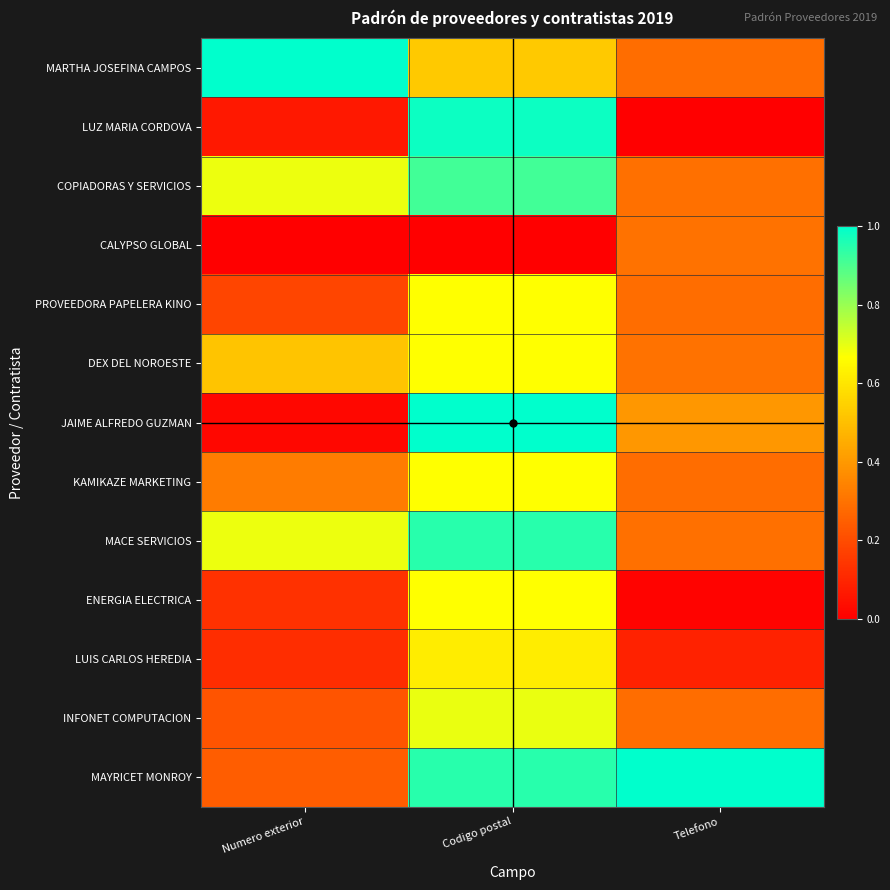

List the series in order of their peak value, highest first.

MARTHA JOSEFINA CAMPOS, JAIME ALFREDO GUZMAN, MAYRICET MONROY, LUZ MARIA CORDOVA, MACE SERVICIOS, COPIADORAS Y SERVICIOS, INFONET COMPUTACION, PROVEEDORA PAPELERA KINO, DEX DEL NOROESTE, KAMIKAZE MARKETING, ENERGIA ELECTRICA, LUIS CARLOS HEREDIA, CALYPSO GLOBAL